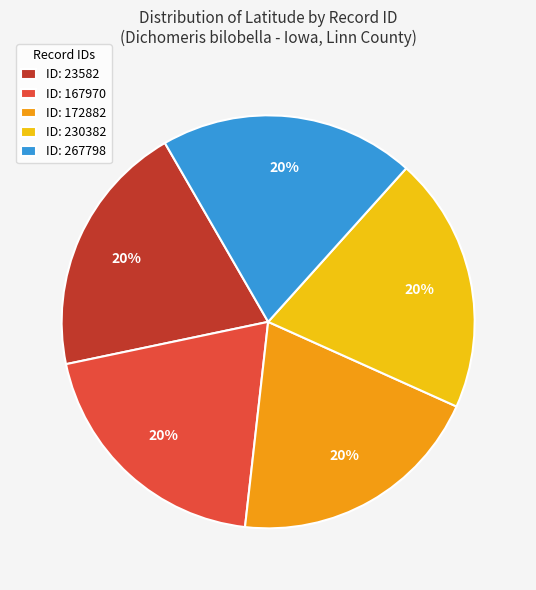

What is the ratio of the value at ID: 172882 to the value at ID: 167970?

1.0